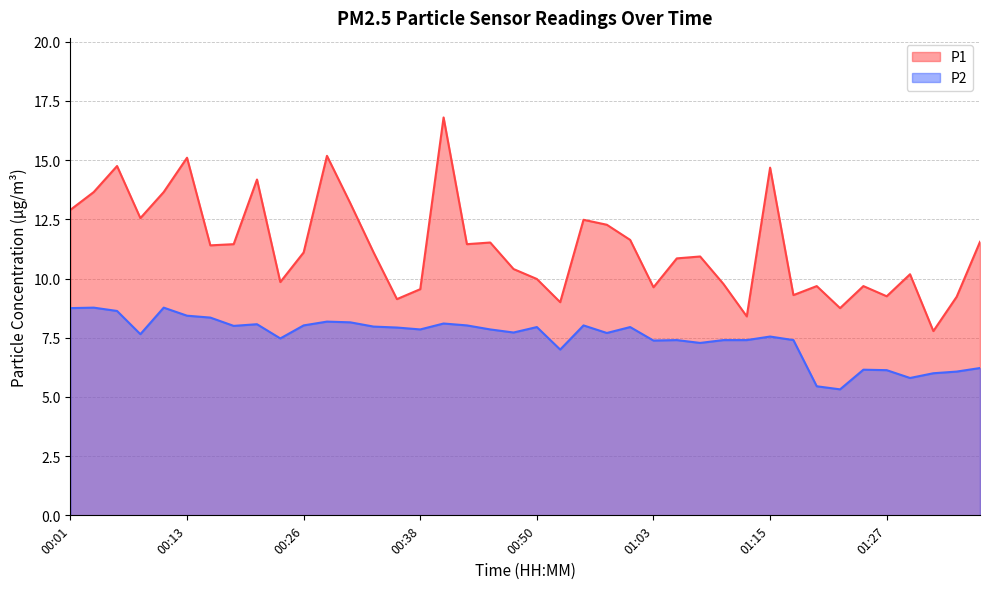

How many values in the P1 series exceed 11?

21